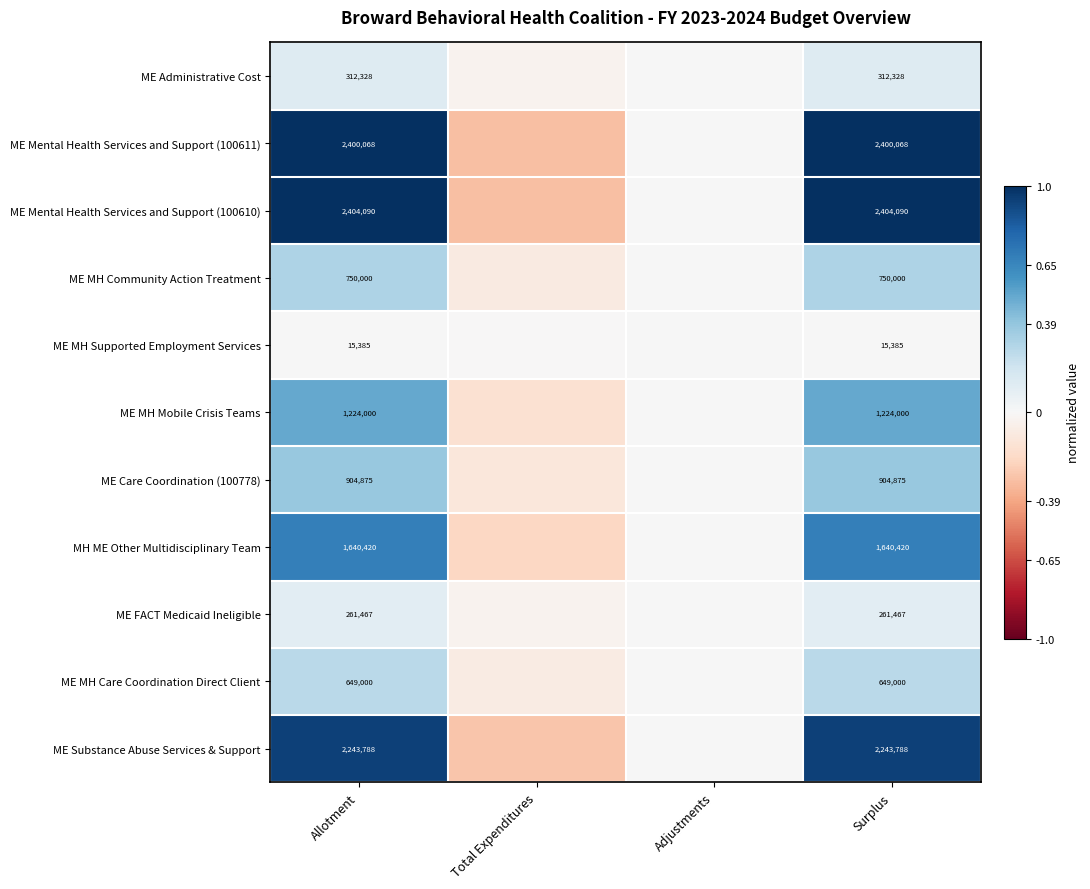

Which label corresponds to the largest value in the chart?

Allotment